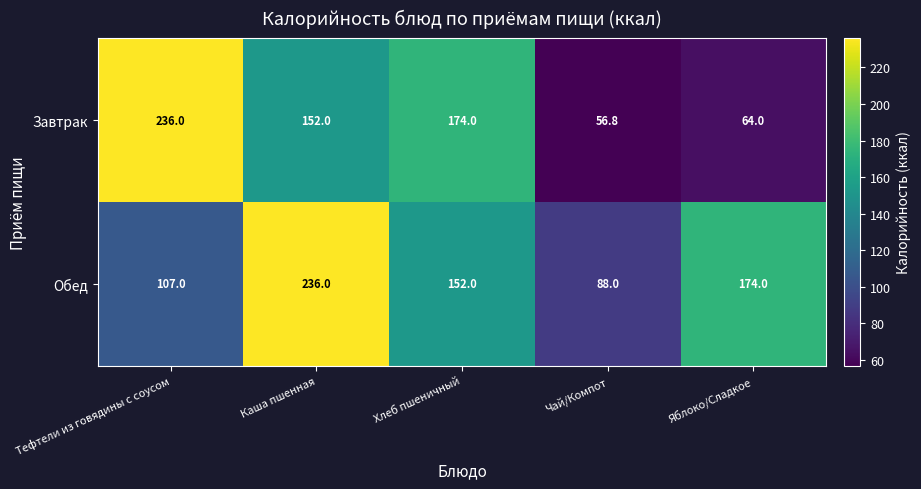

What is the difference between the Обед values at Тефтели из говядины с соусом and Хлеб пшеничный?

45.0